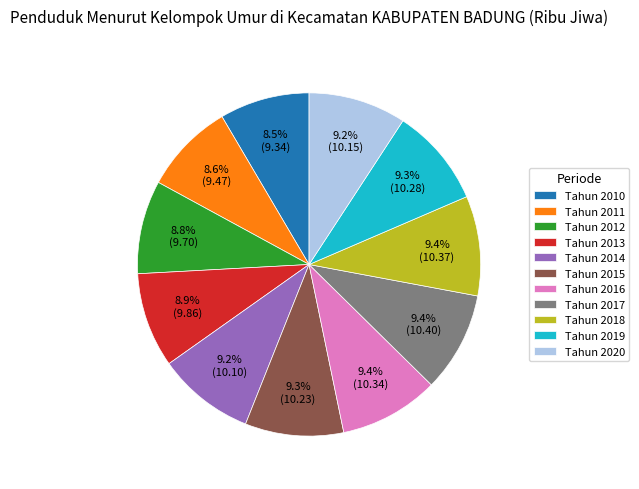

How many segments does this pie chart have?

11